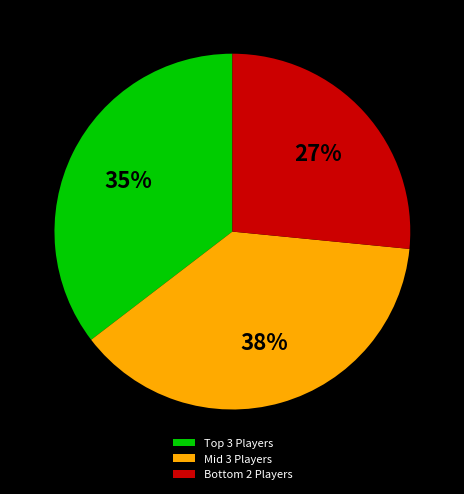

To the nearest percent, what is the difference between the largest and smallest slice percentages?

11%